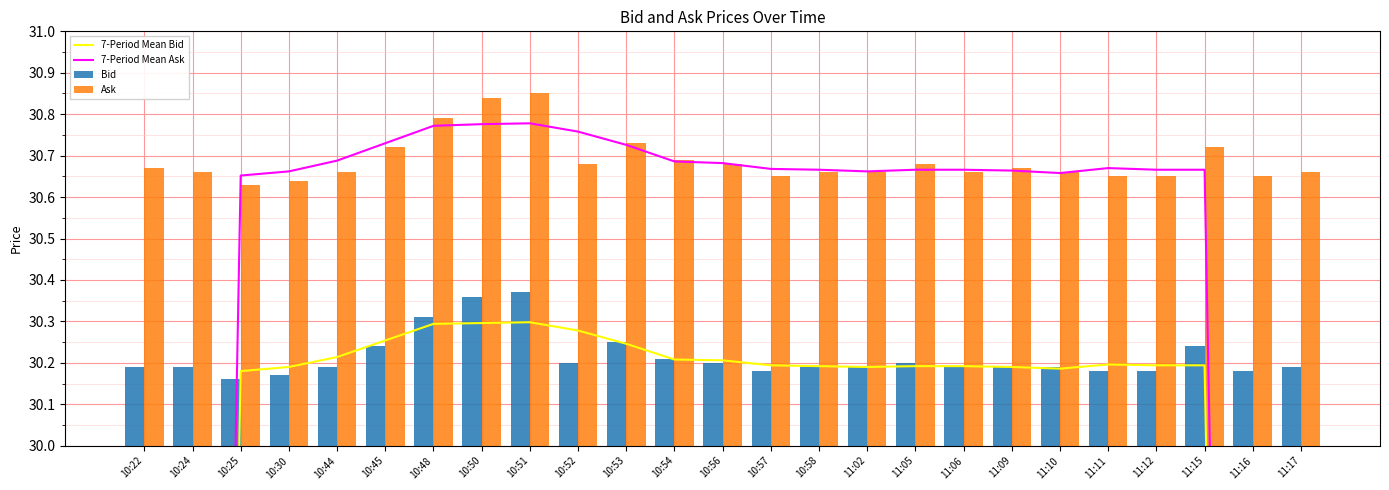

What are all the series names shown in the legend?

7-Period Mean Bid, 7-Period Mean Ask, Bid, Ask